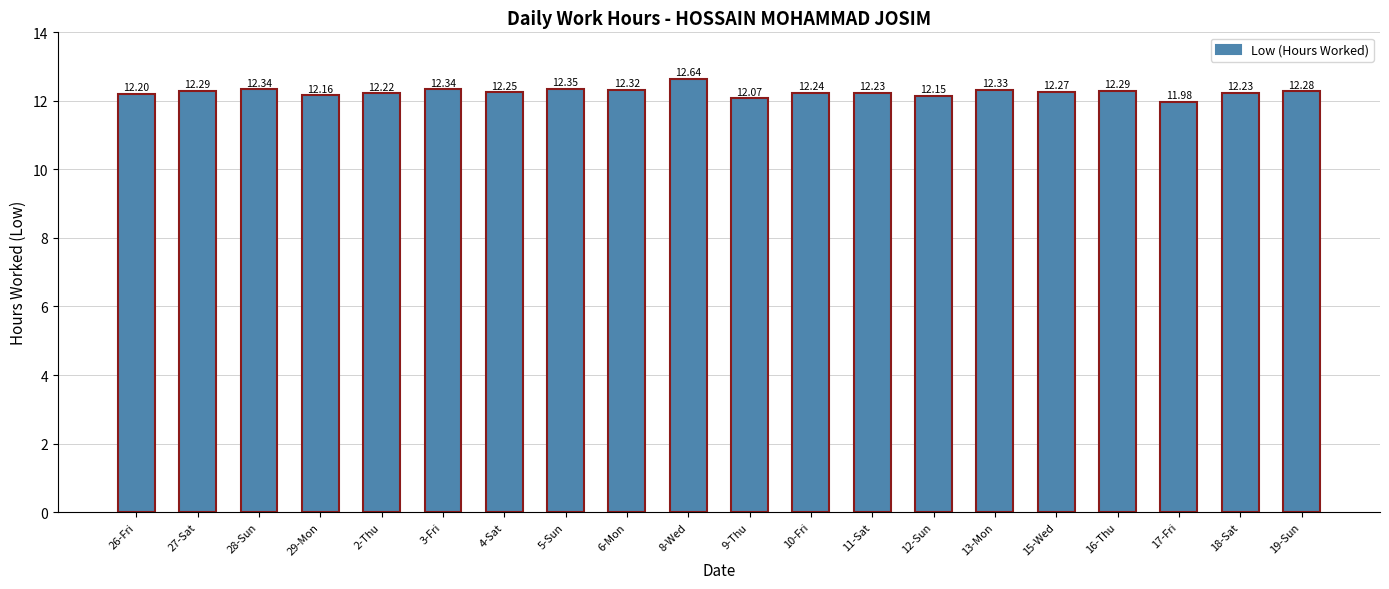

What is the smallest value displayed?

12.0